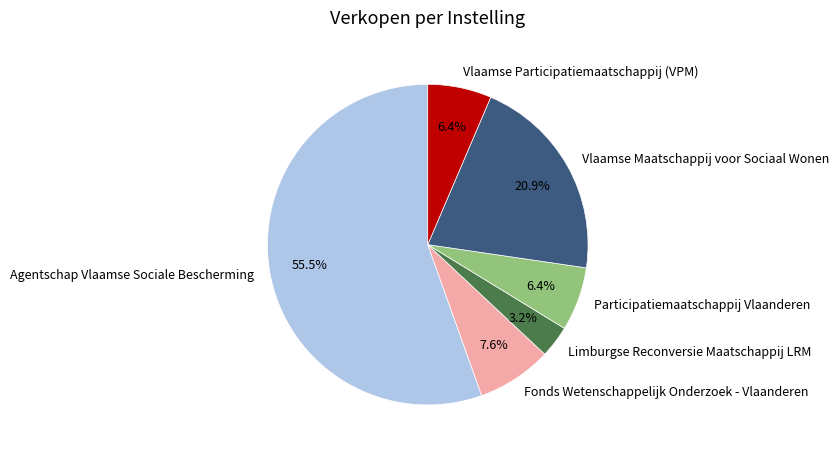

To the nearest percent, what is the difference between the Agentschap Vlaamse Sociale Bescherming and Vlaamse Maatschappij voor Sociaal Wonen slice percentages?

35%